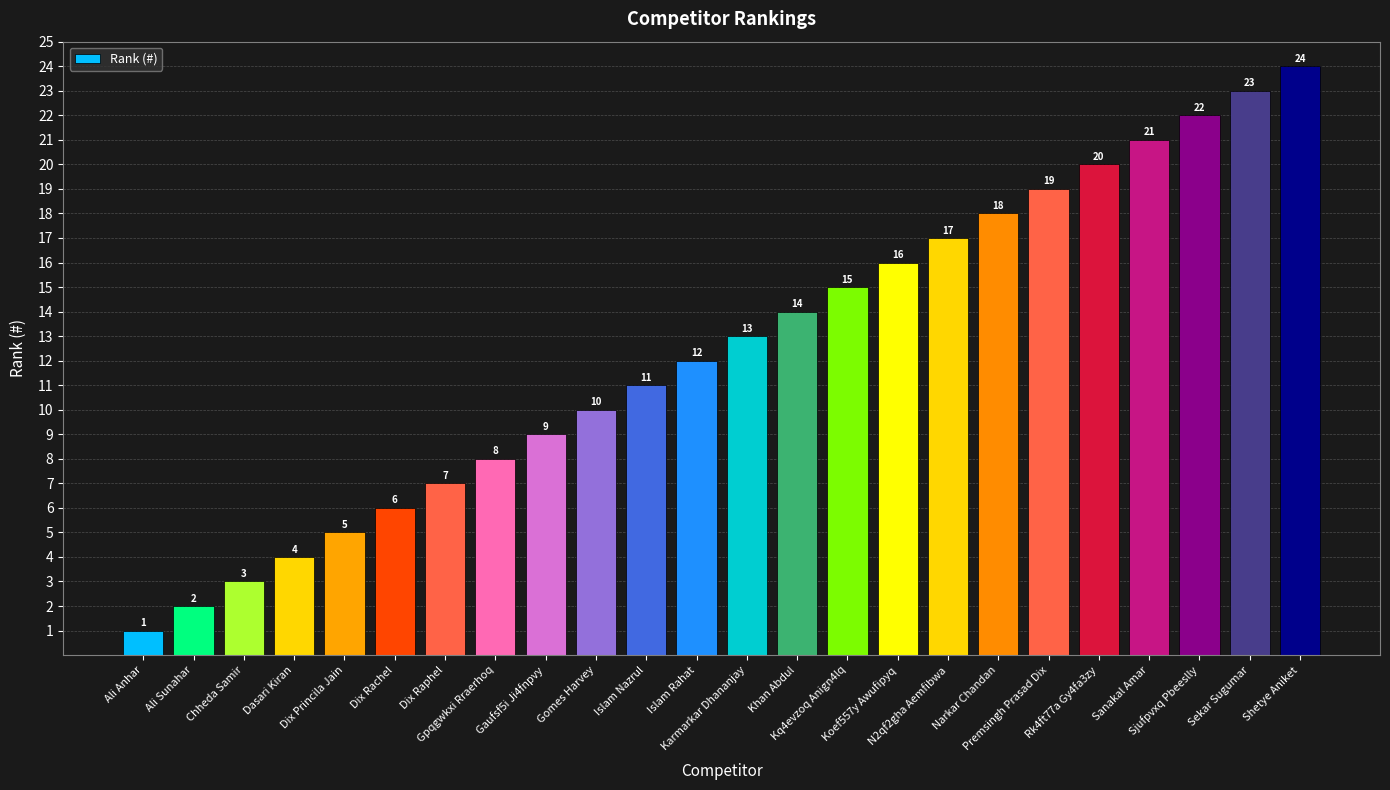

At which label is the value closest to 12?

Islam Rahat